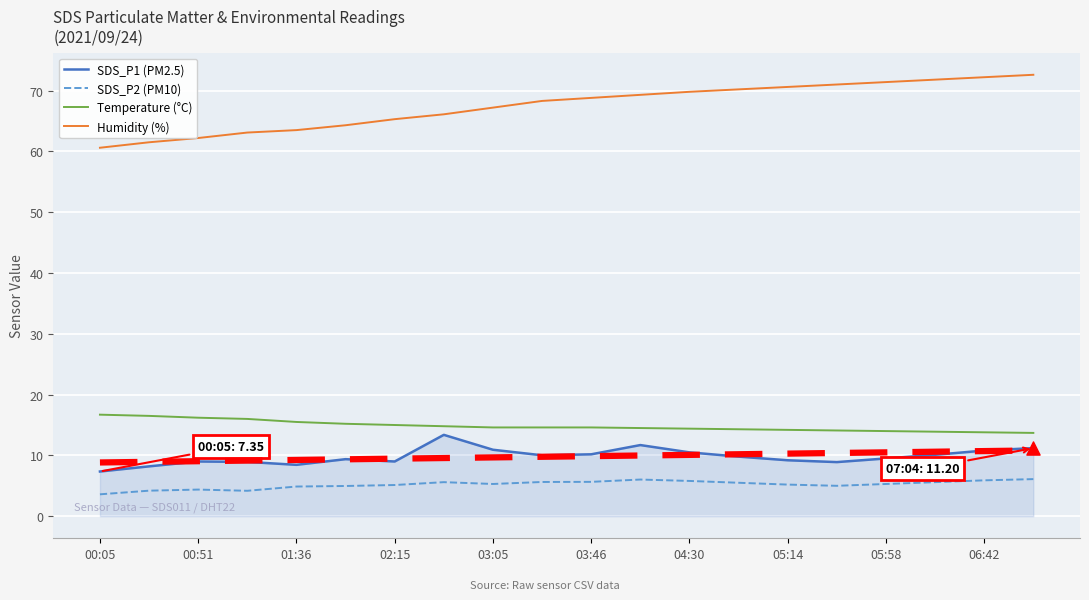

Which series has the widest spread of Y values?

Humidity (%)